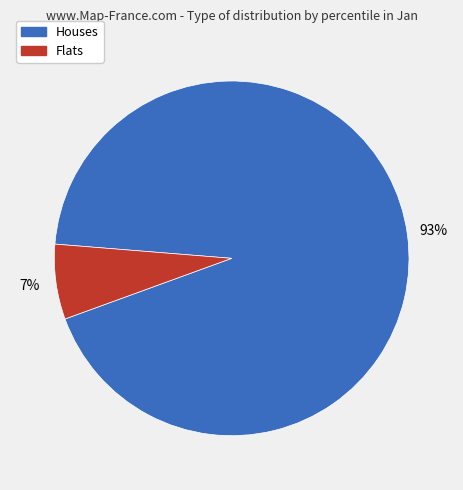

To the nearest percent, what is the difference between the largest and smallest slice percentages?

86%